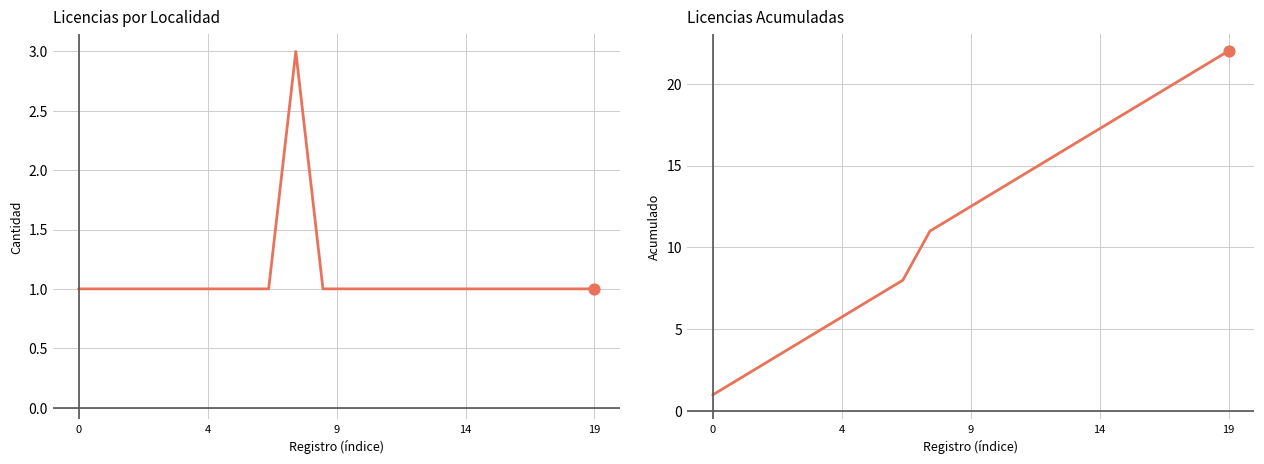

At which category is the sum across all series the highest?

19